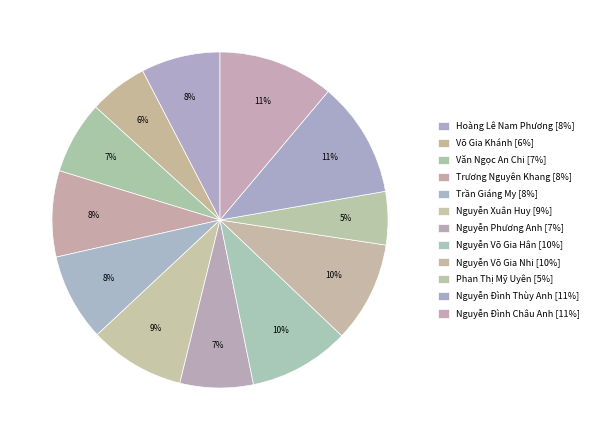

True or false: Trương Nguyên Khang accounts for 3% of the total.

False